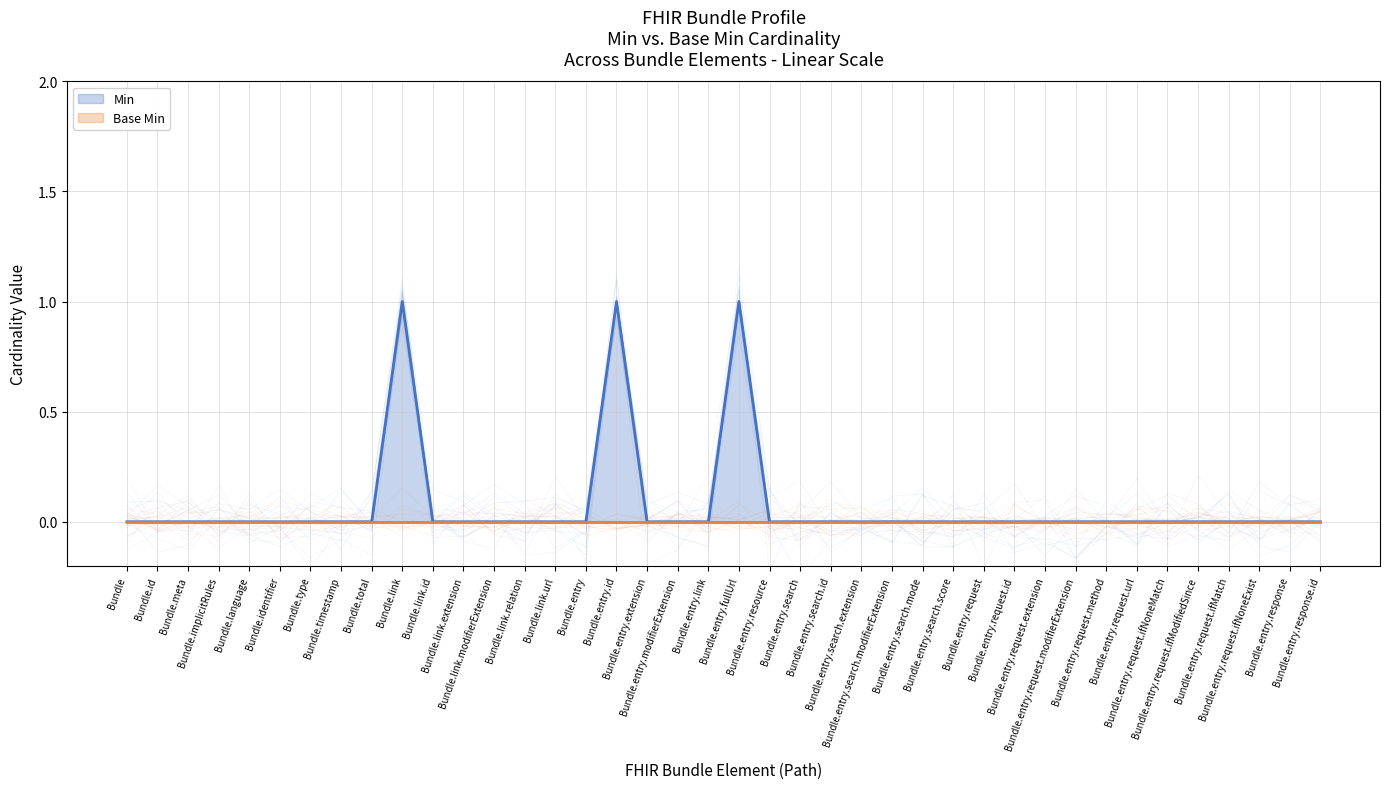

Where is the first local maximum?

Bundle.link